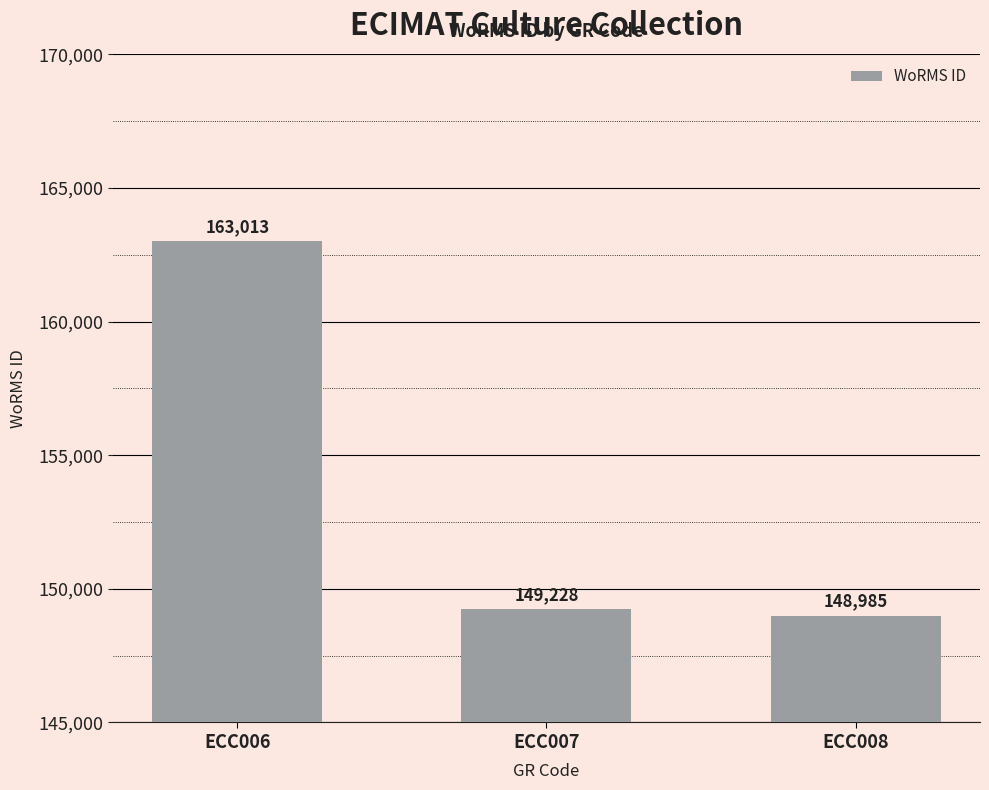

List the labels in order of value, largest first.

ECC006, ECC007, ECC008